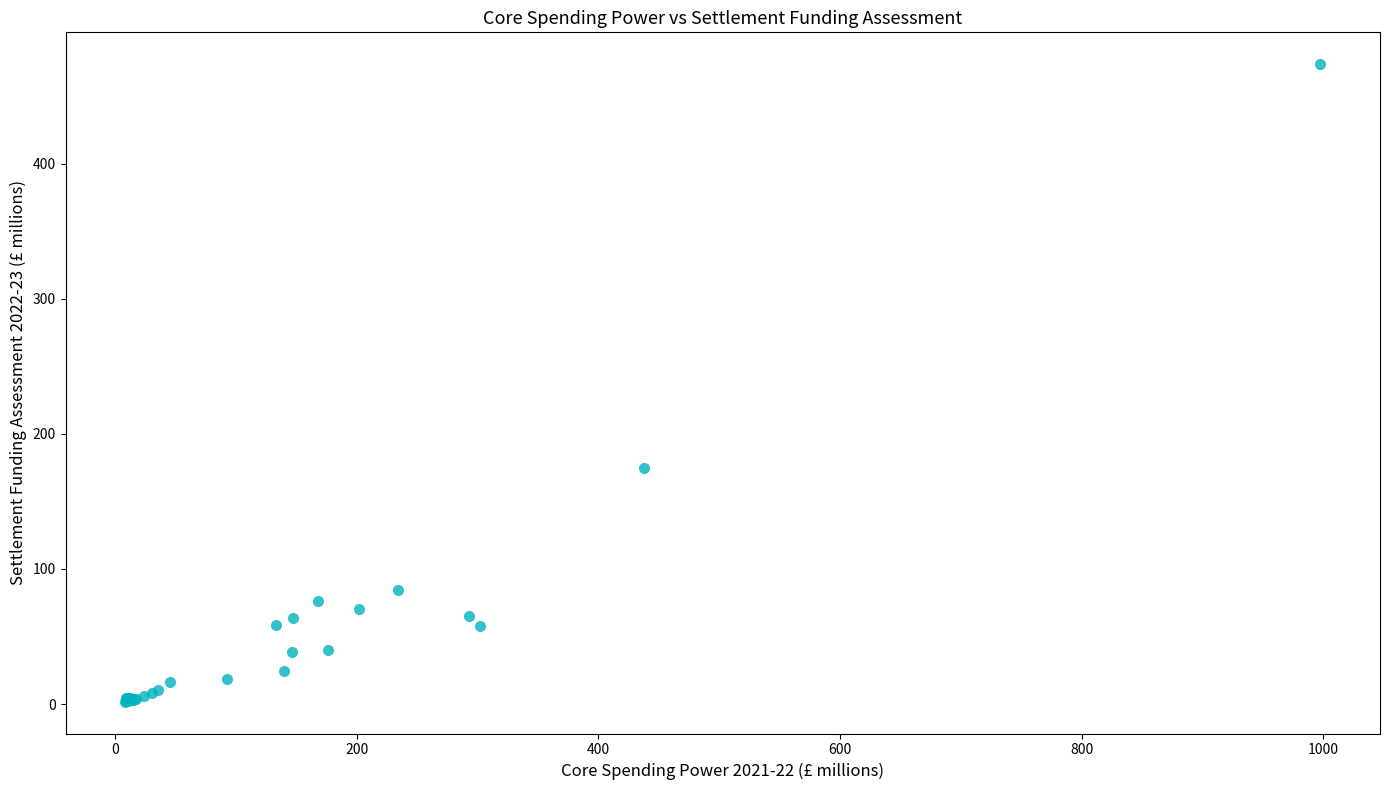

What Y value in the scatter plot is closest to 237?

175.1